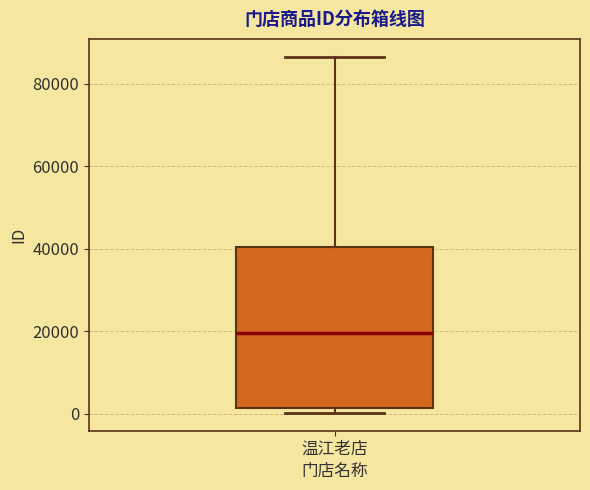

Read this box plot against the y-axis: the position of the median line, the range covered by the box, and the ends of both whiskers. The values are not printed on the chart, so give them approximately, as read against the axis.

median 20000, box 2000 to 40000, whiskers 0 to 86000